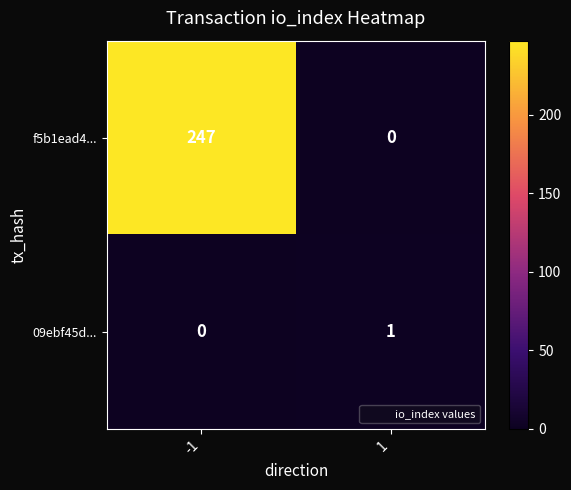

Rank the series by their maximum value, from lowest to highest.

09ebf45d..., f5b1ead4...